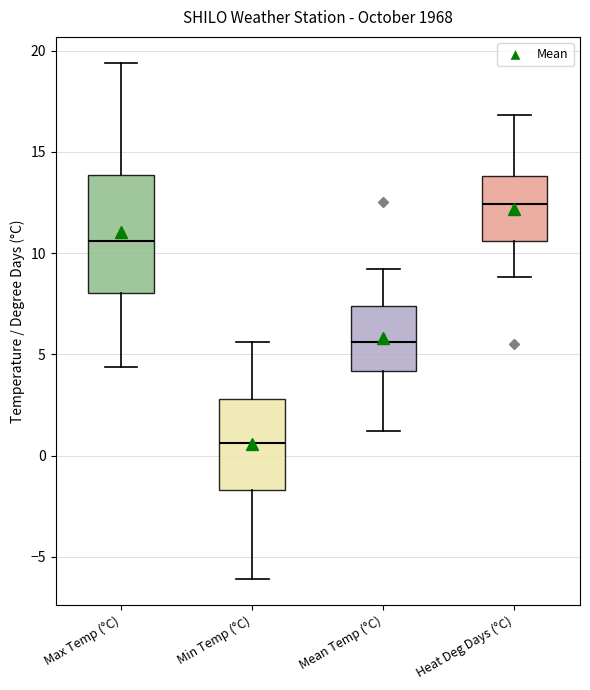

Reading left to right, read every box against the y-axis: the position of its median line, the range the box covers, and the ends of its whiskers. The values are not printed on the chart, so give them approximately, as read against the axis.

Max Temp (°C): median 10.5, box 8.0 to 14.0, whiskers 4.5 to 19.5
Min Temp (°C): median 0.5, box -1.5 to 3.0, whiskers -6.0 to 5.5
Mean Temp (°C): median 5.5, box 4.0 to 7.5, whiskers 1.0 to 9.0
Heat Deg Days (°C): median 12.5, box 10.5 to 14.0, whiskers 9.0 to 17.0